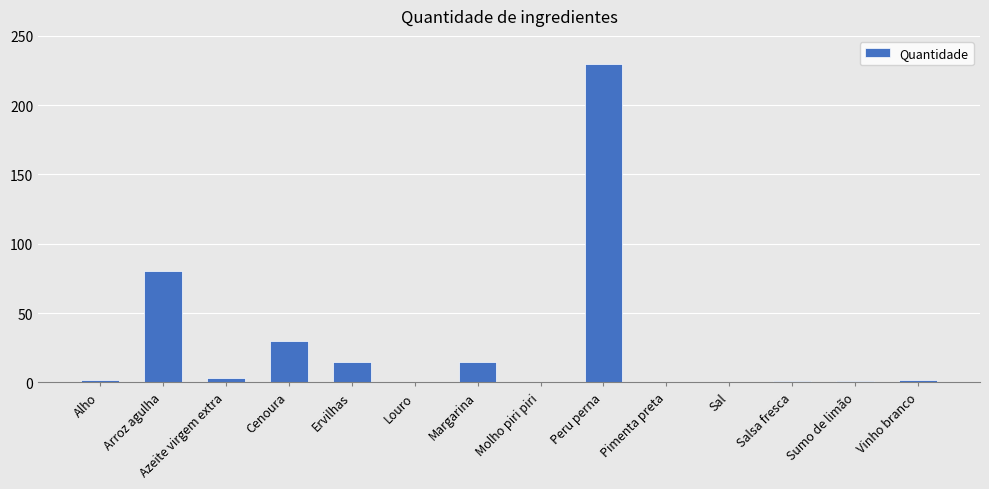

What is the sum of all values?

379.8